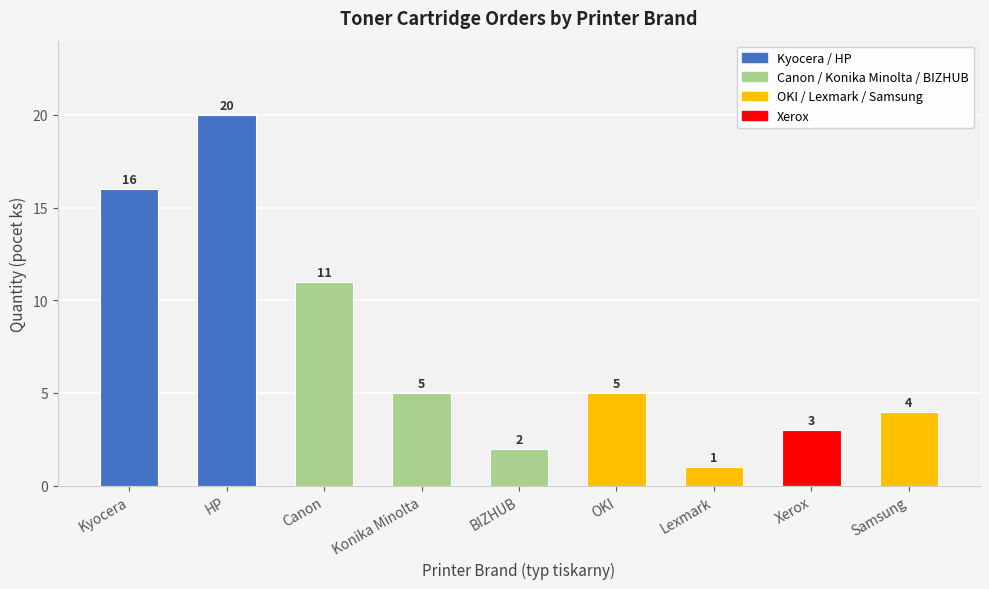

How many categories are shown in the chart?

9